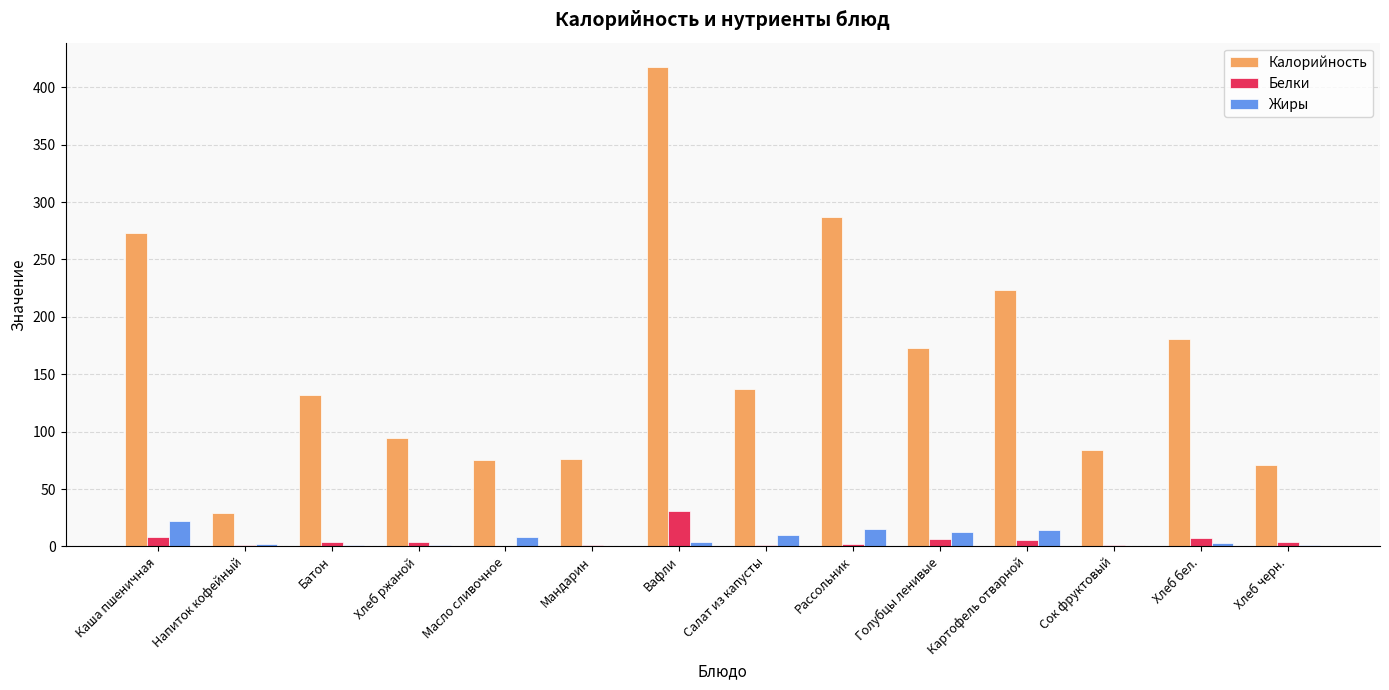

Which series has the largest total across all categories?

Калорийность